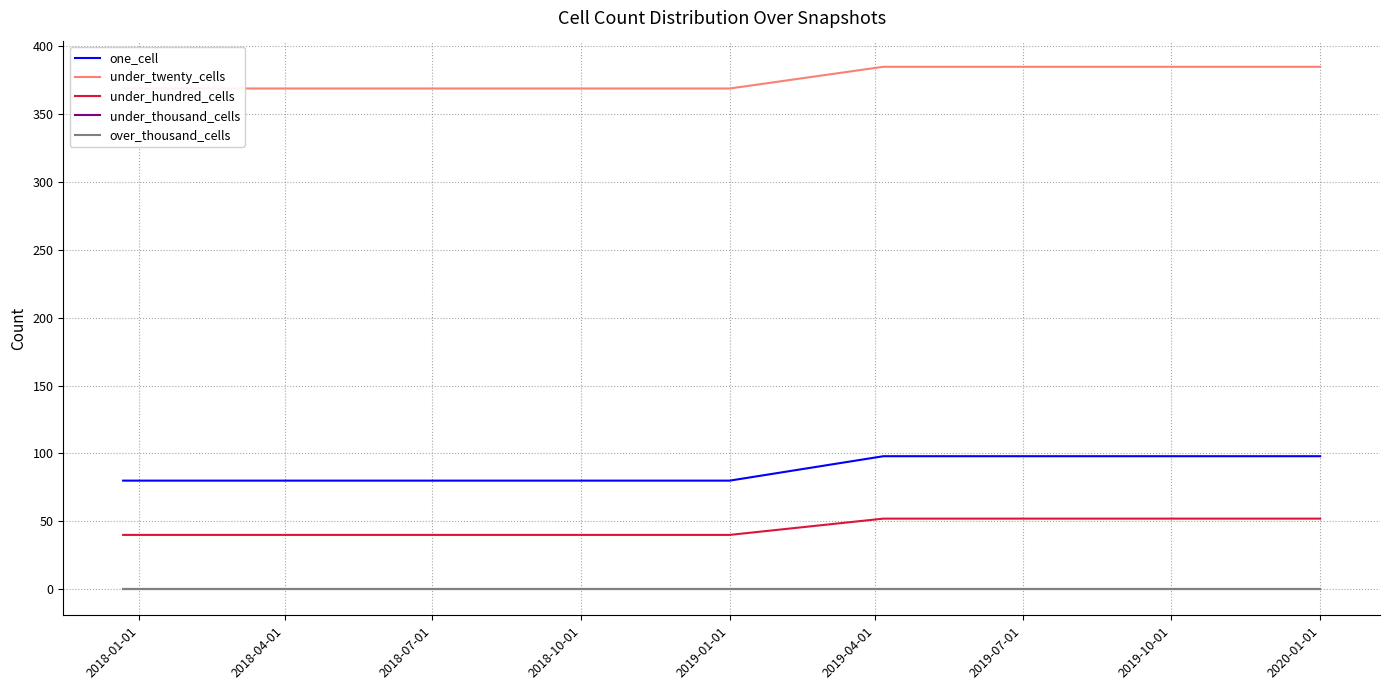

Reading left to right, transcribe all the data shown in this chart.

one_cell: 80	80	80	80	80	98	98	98	98
under_twenty_cells: 369	369	369	369	369	385	385	385	385
under_hundred_cells: 40	40	40	40	40	52	52	52	52
under_thousand_cells: 0	0	0	0	0	0	0	0	0
over_thousand_cells: 0	0	0	0	0	0	0	0	0